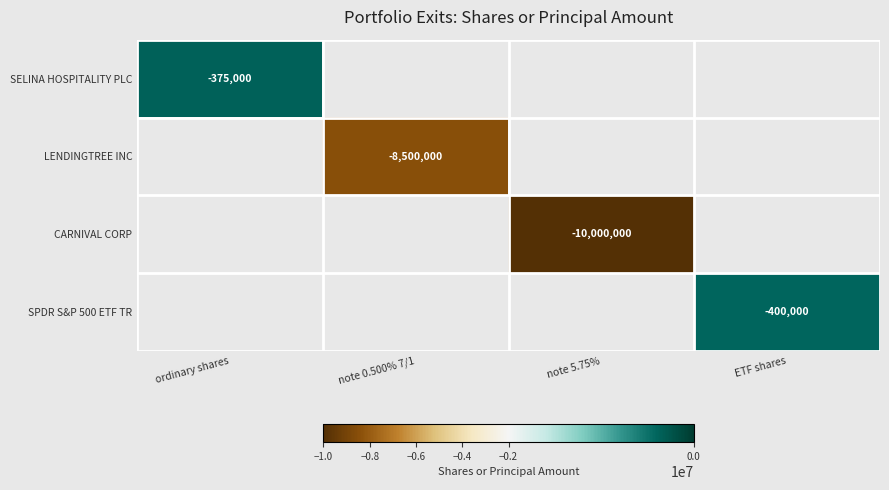

The value of LENDINGTREE INC at note 0.500% 7/1 is -15111607. True or false?

False